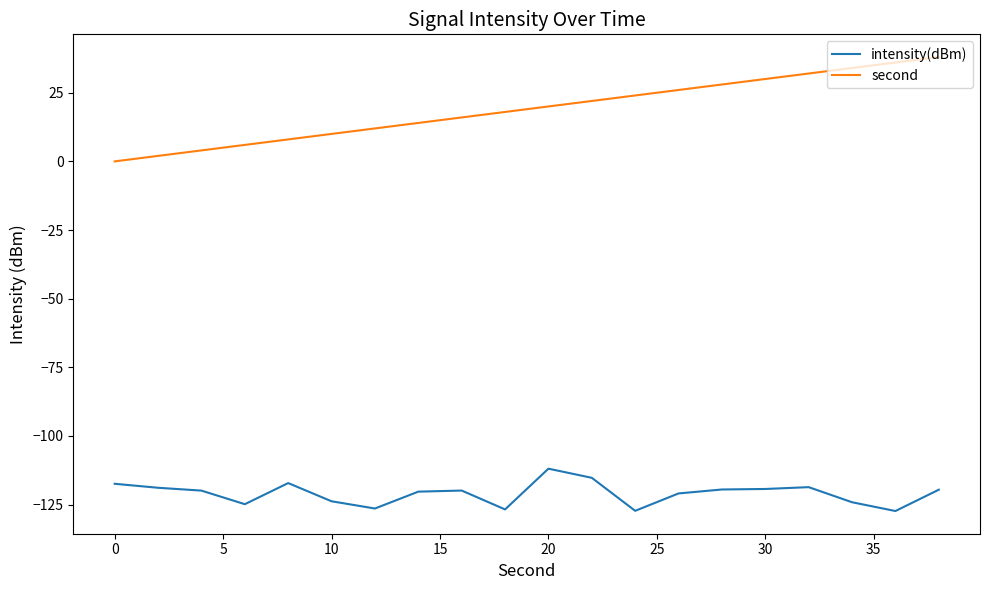

What is the difference between the maximum and minimum values in the intensity(dBm) series?

15.4